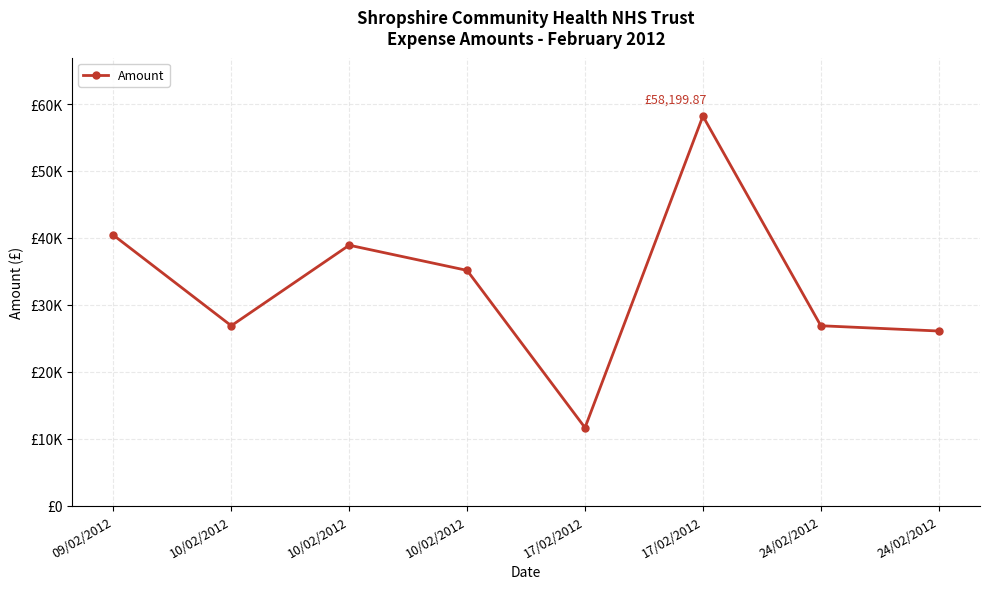

Which category has the lowest value across all series?

17/02/2012